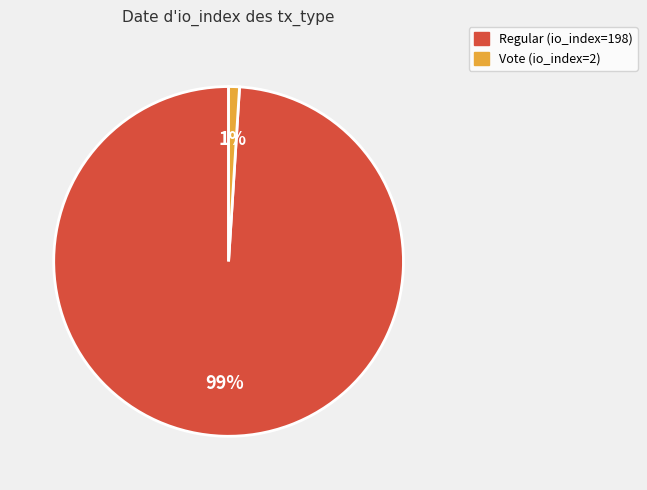

Is the sum of Regular (io_index=198) and Vote (io_index=2) greater than half?

Yes